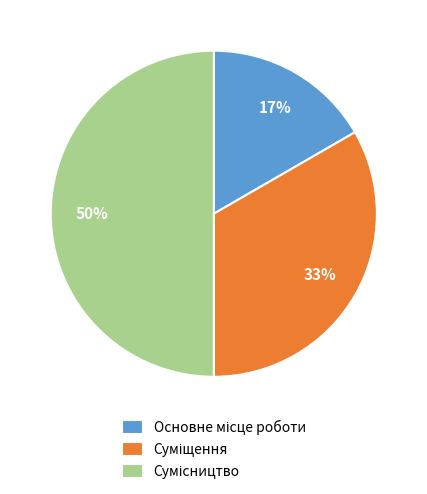

To the nearest percent, what is the average slice percentage?

33%